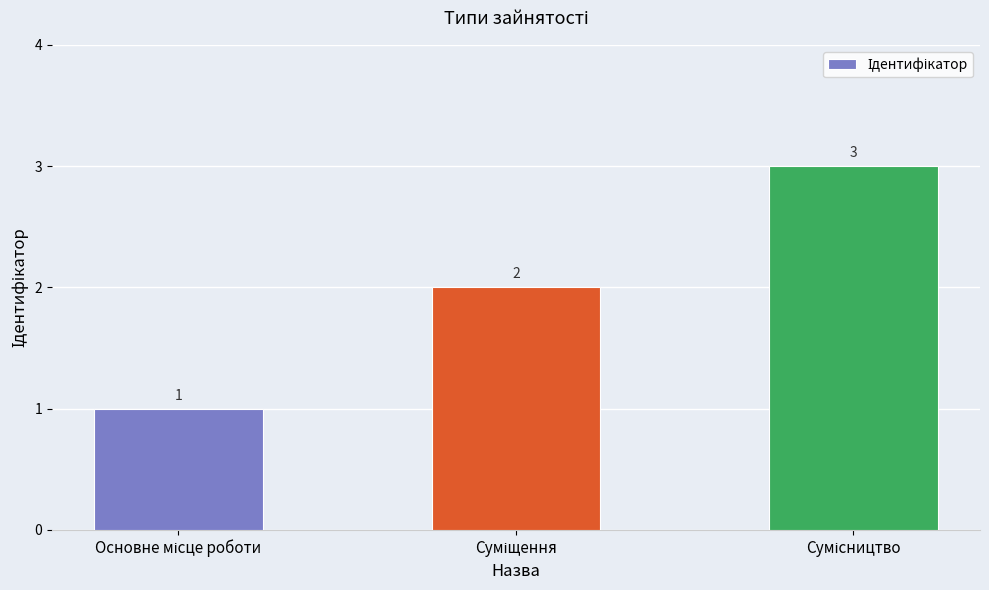

What is the value of the 3rd bar from the left?

3